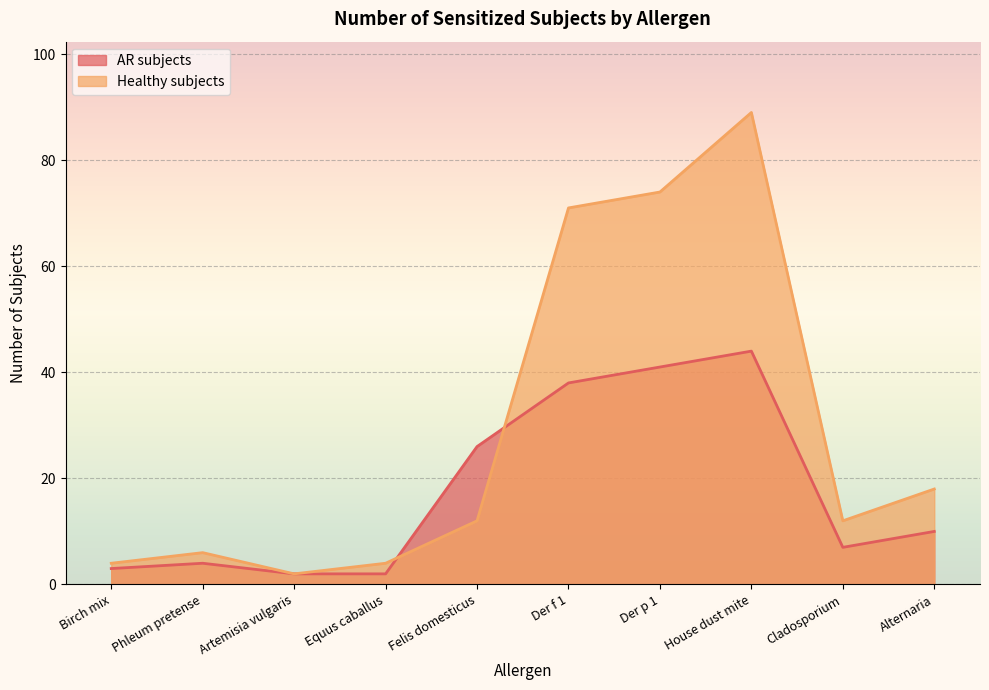

The value of Healthy subjects at House dust mite is 89. True or false?

True